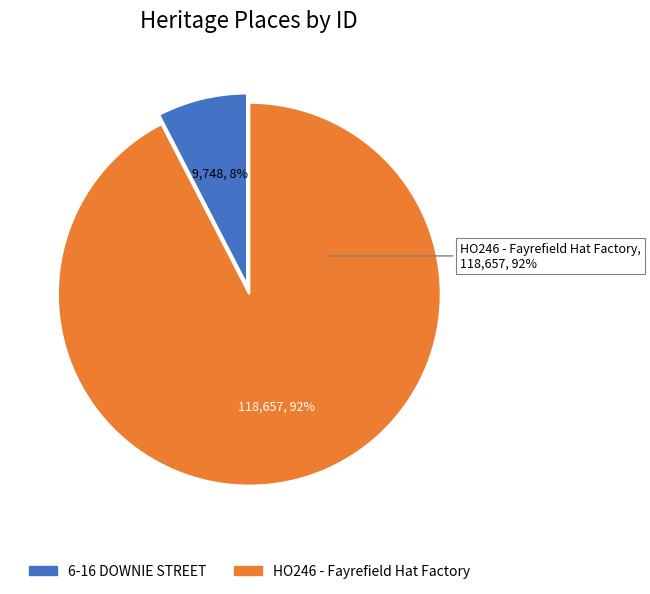

Rank the categories by value from highest to lowest.

HO246 - Fayrefield Hat Factory (former), 6-16 DOWNIE STREET